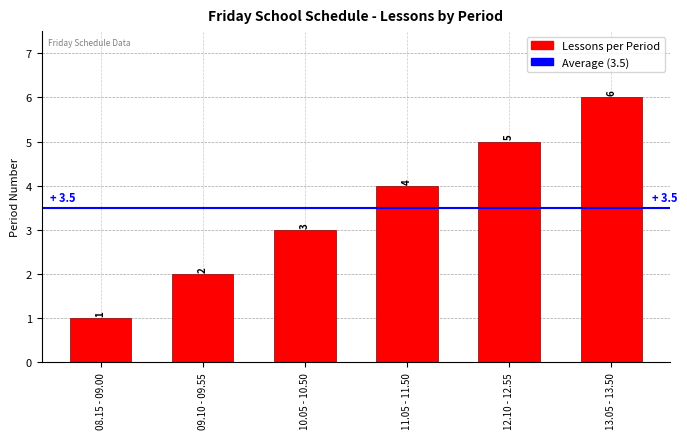

Reading left to right, extract all data points from this chart.

08.15 - 09.00=1	09.10 - 09.55=2	10.05 - 10.50=3	11.05 - 11.50=4	12.10 - 12.55=5	13.05 - 13.50=6